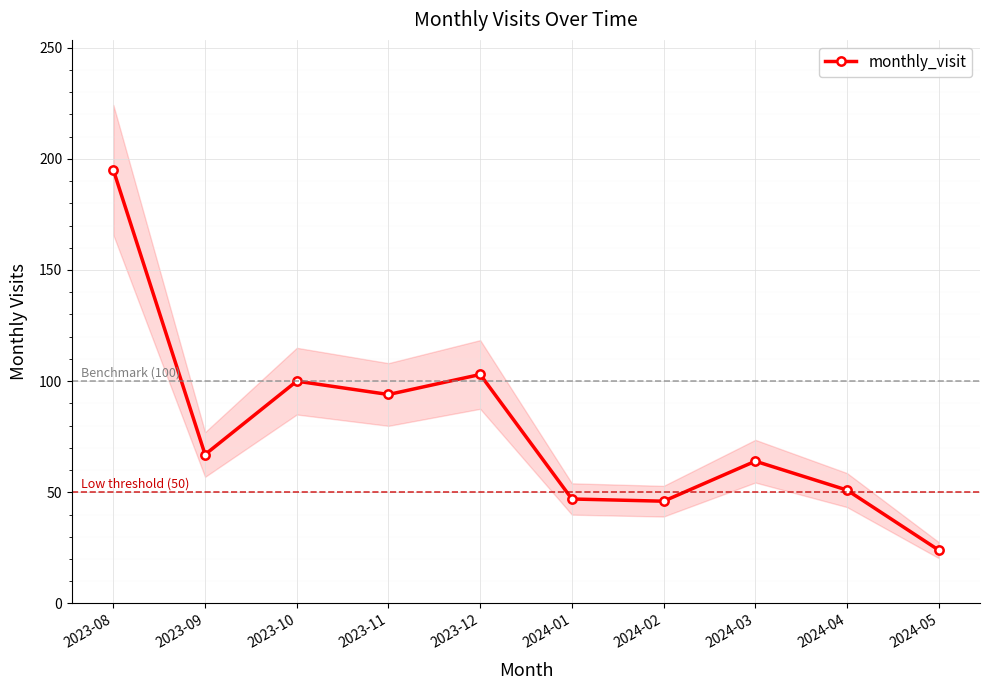

How many lines are shown in the chart?

1